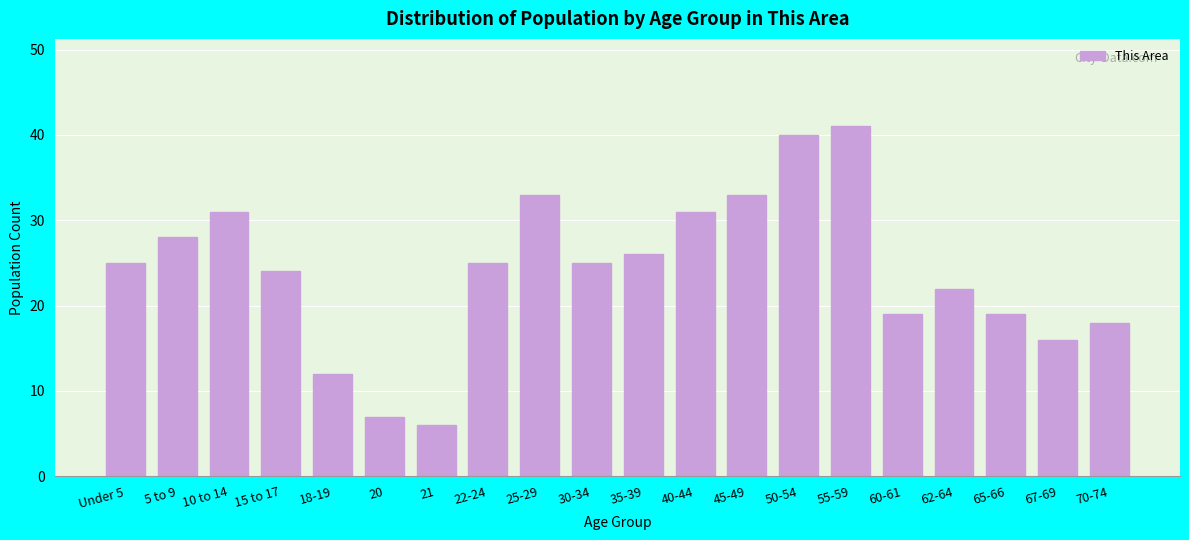

Reading left to right, extract all data points from this chart.

25	28	31	24	12	7	6	25	33	25	26	31	33	40	41	19	22	19	16	18